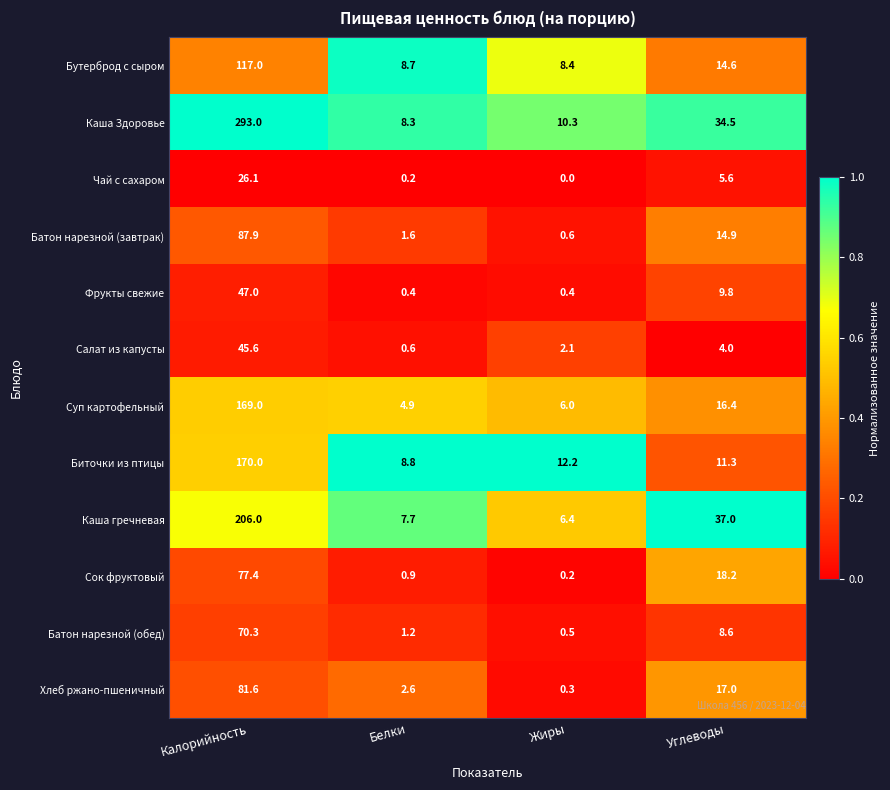

Which series has the largest range (max minus min)?

Каша Здоровье